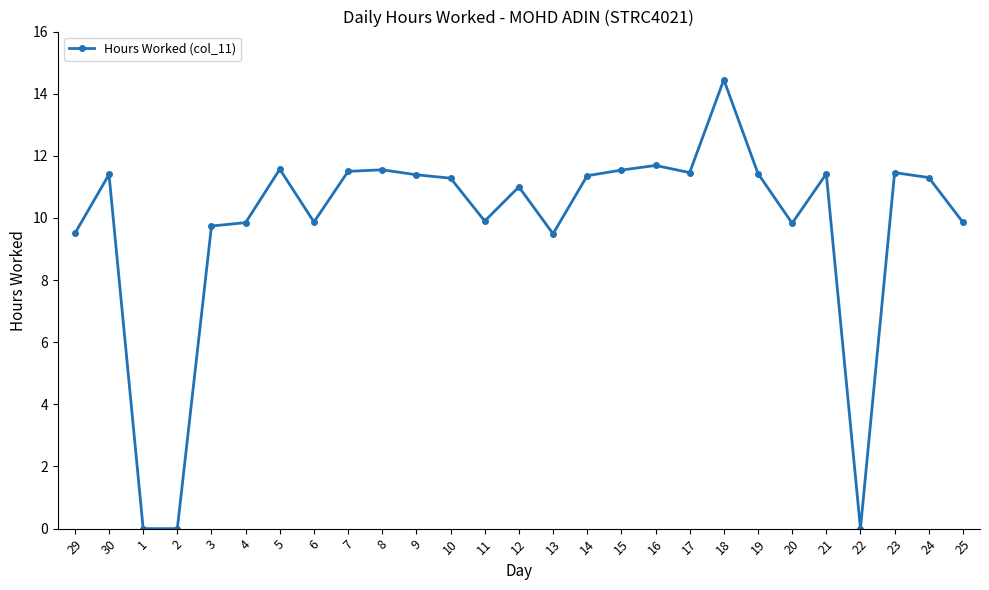

Where is the first local maximum?

30